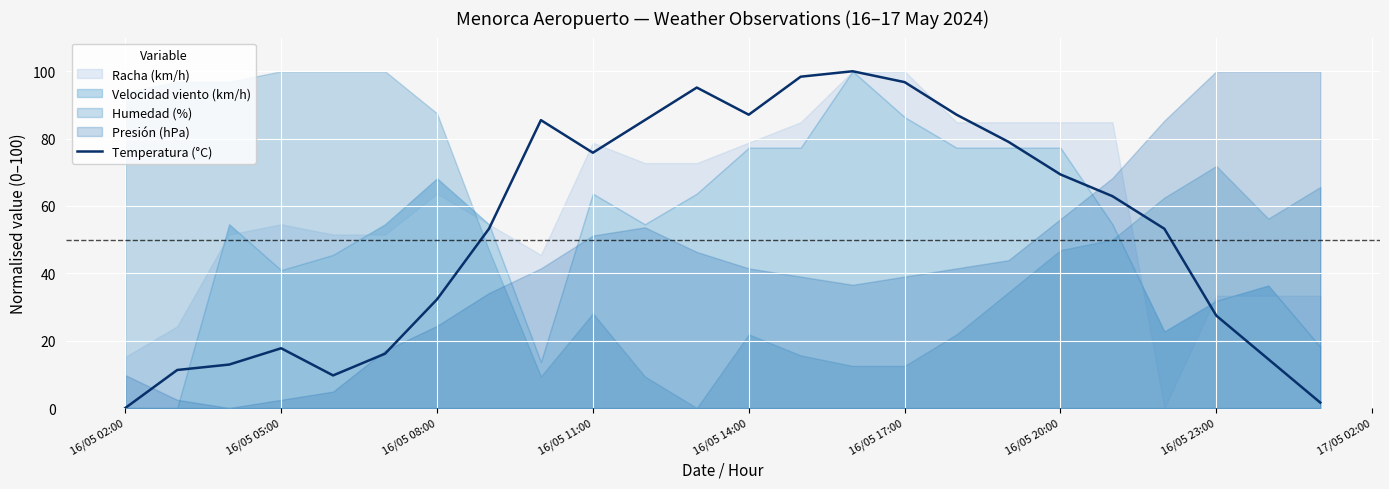

What is the average value?

53.0